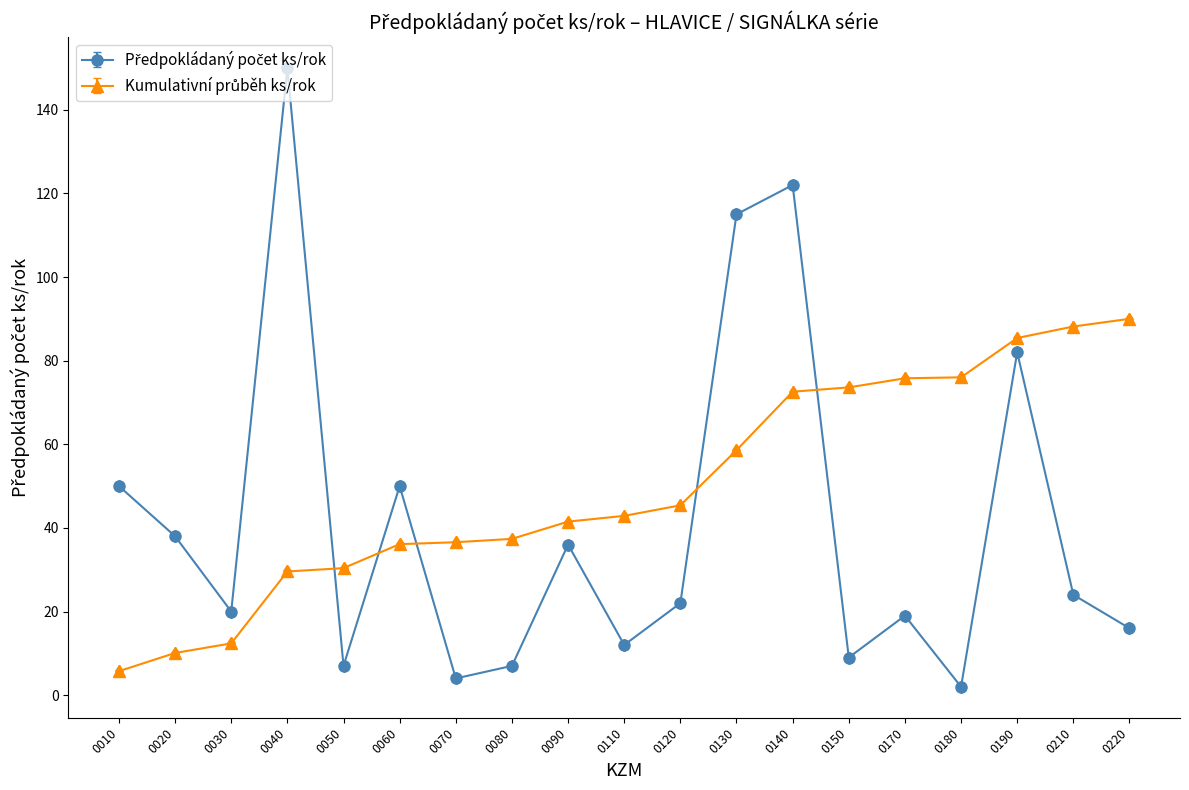

At which category is the sum across all series the highest?

0140